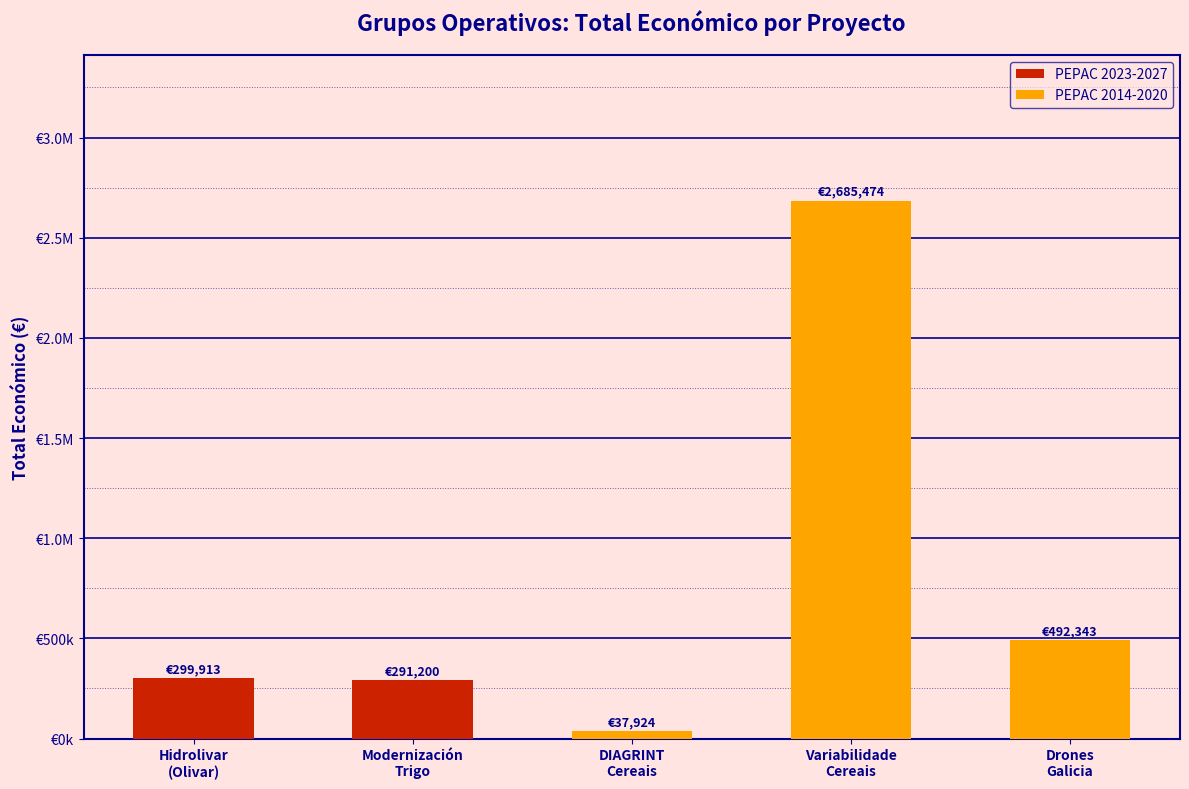

Does the chart contain any negative values?

No